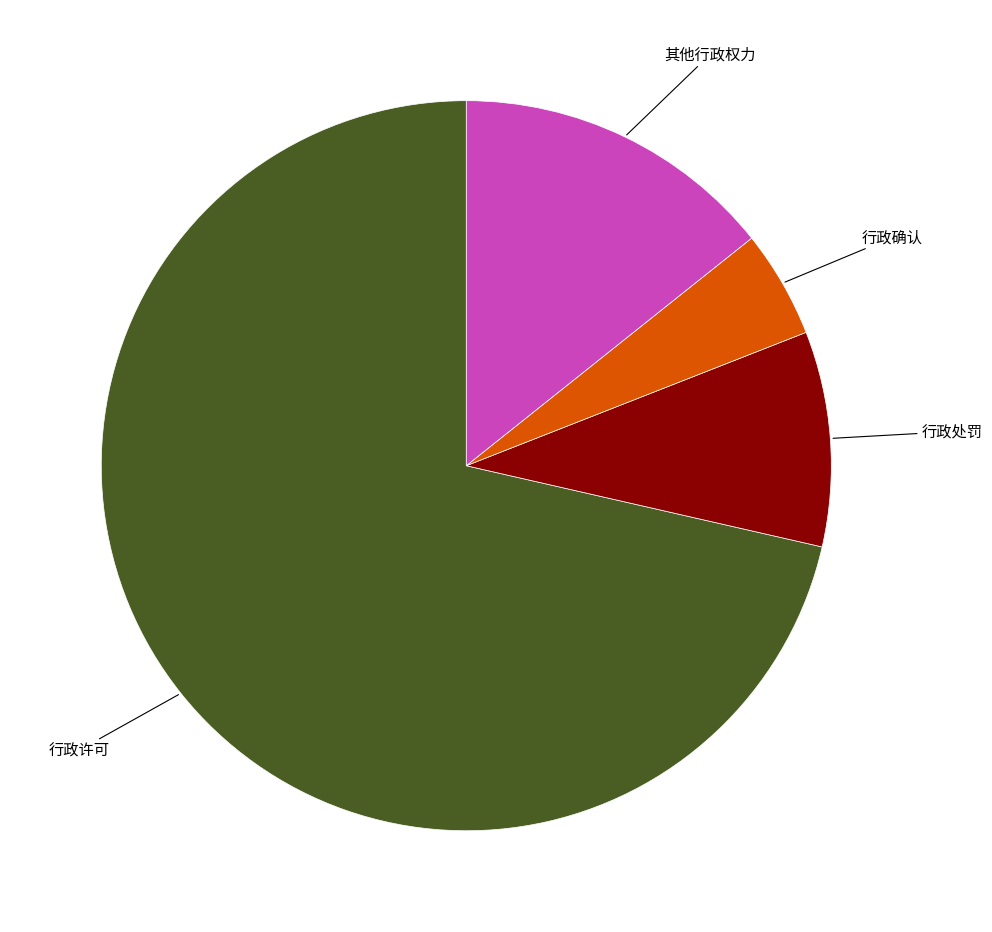

Does any single category account for the majority?

Yes